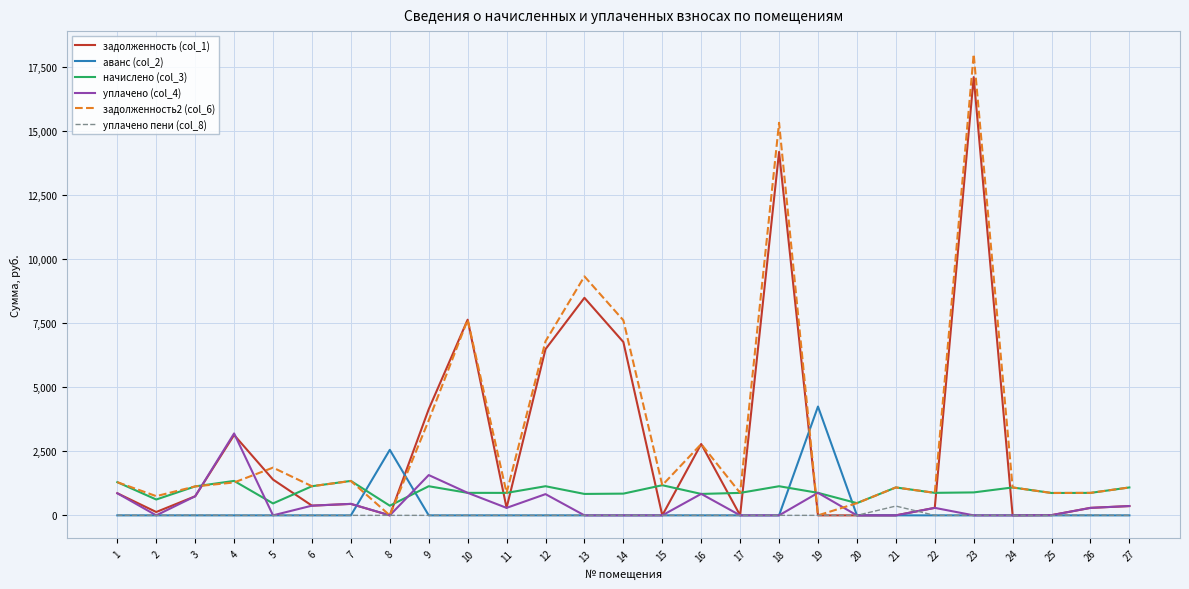

List the series in order of their peak value, highest first.

задолженность2 (col_6), задолженность (col_1), аванс (col_2), уплачено (col_4), начислено (col_3), уплачено пени (col_8)